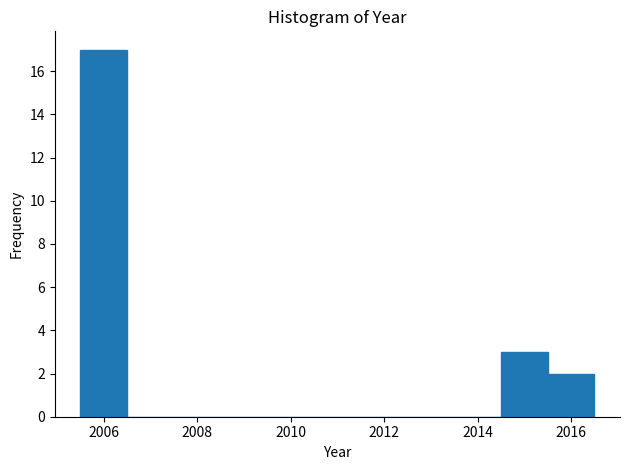

Reading left to right, list every bar in this chart as the range it spans on the x-axis followed by its height. Neither the bar edges nor the heights are printed on the chart, so give them approximately, as read against the axes.

2005.5 to 2006.5: 17
2006.5 to 2007.5: 0
2007.5 to 2008.5: 0
2008.5 to 2009.5: 0
2009.5 to 2010.5: 0
2010.5 to 2011.5: 0
2011.5 to 2012.5: 0
2012.5 to 2013.5: 0
2013.5 to 2014.5: 0
2014.5 to 2015.5: 3
2015.5 to 2016.5: 2